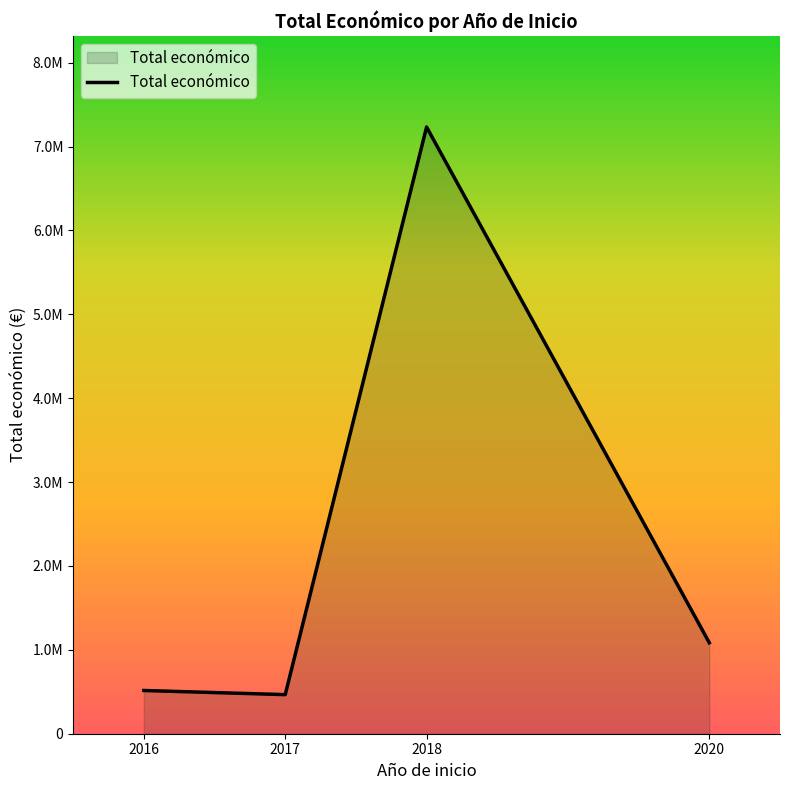

At which label is the value closest to 3849120?

2020